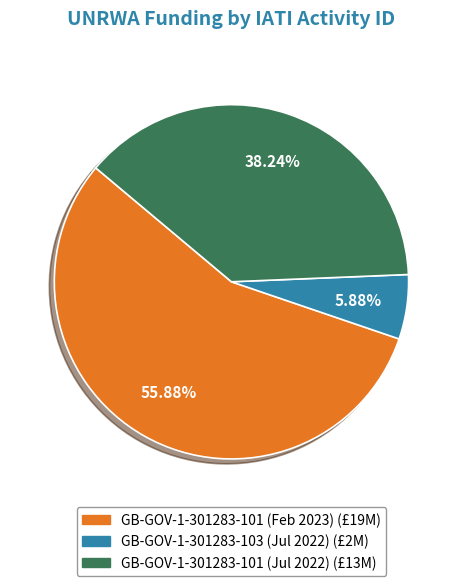

What is the smallest slice in the pie chart?

GB-GOV-1-301283-103 (Jul 2022)